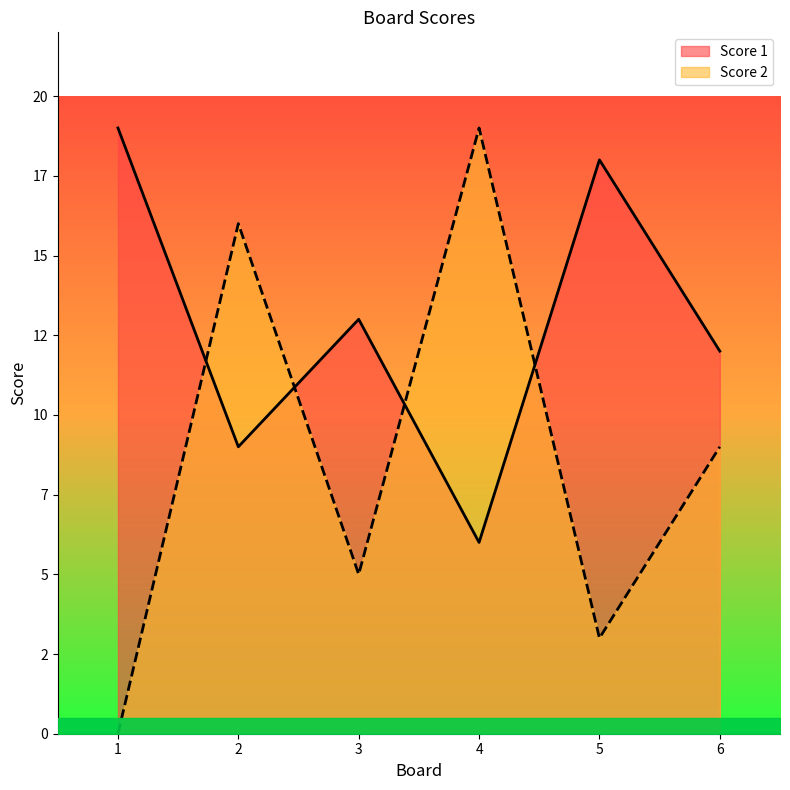

How many lines are shown in the chart?

2